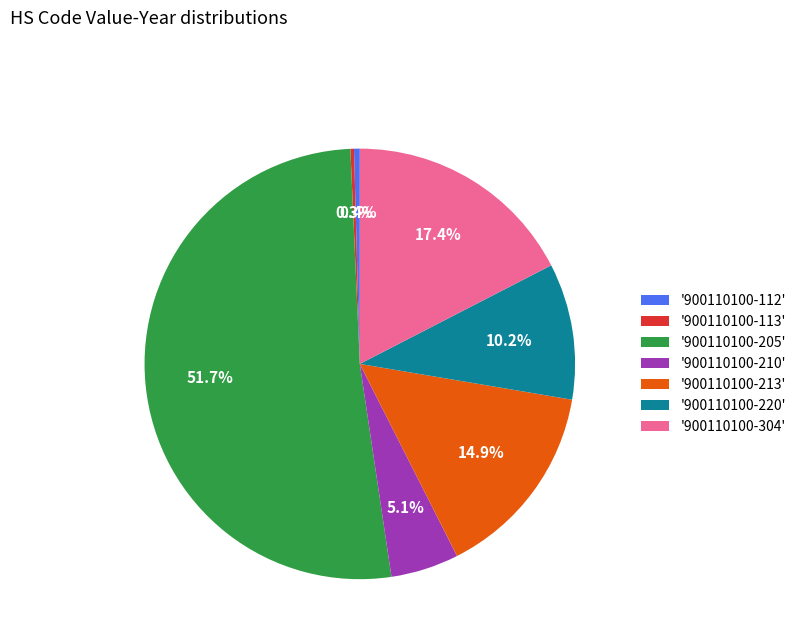

Between '900110100-213' and '900110100-210', which is larger?

'900110100-213'